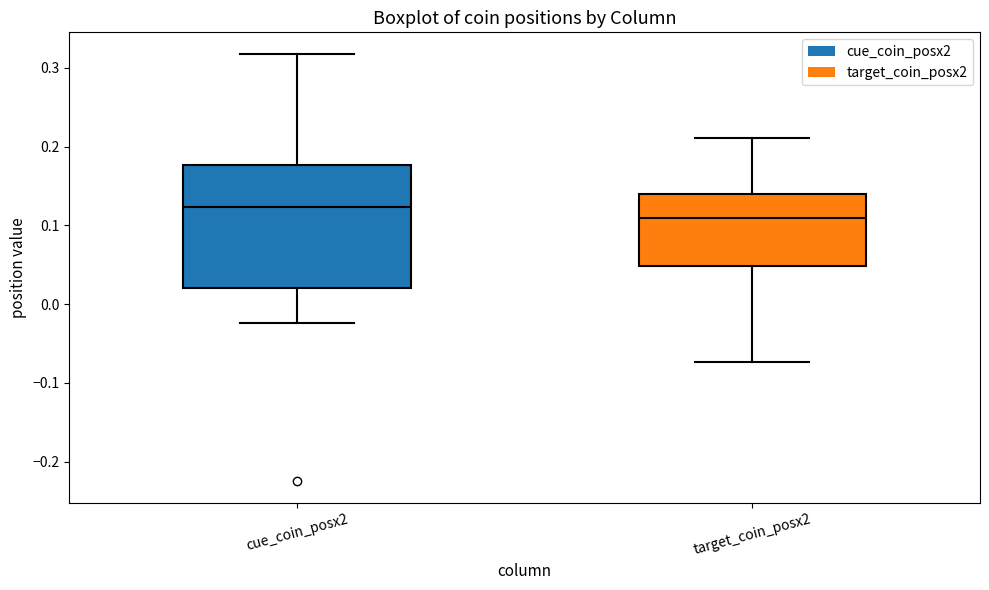

Where is the upper edge of the box for target_coin_posx2 on the y-axis? The values are not printed on the chart, so give them approximately, as read against the axis.

0.14